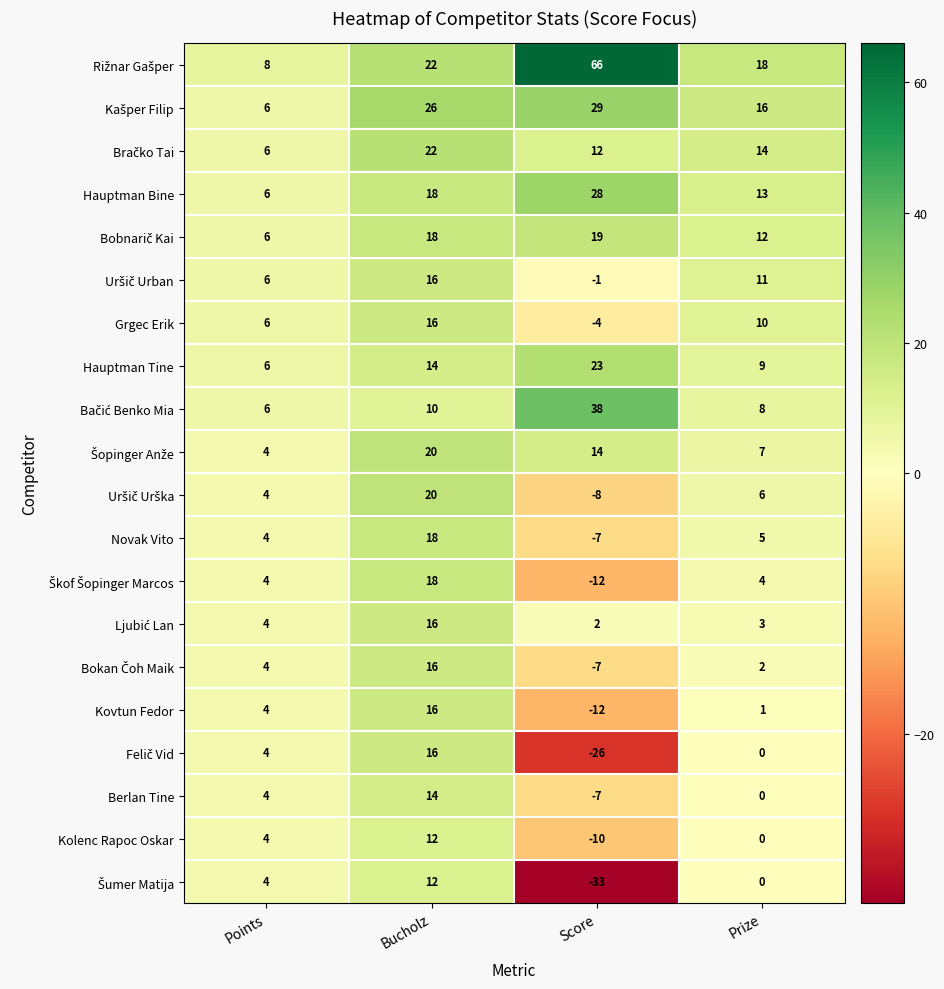

Which category has the lowest value across all series?

Score